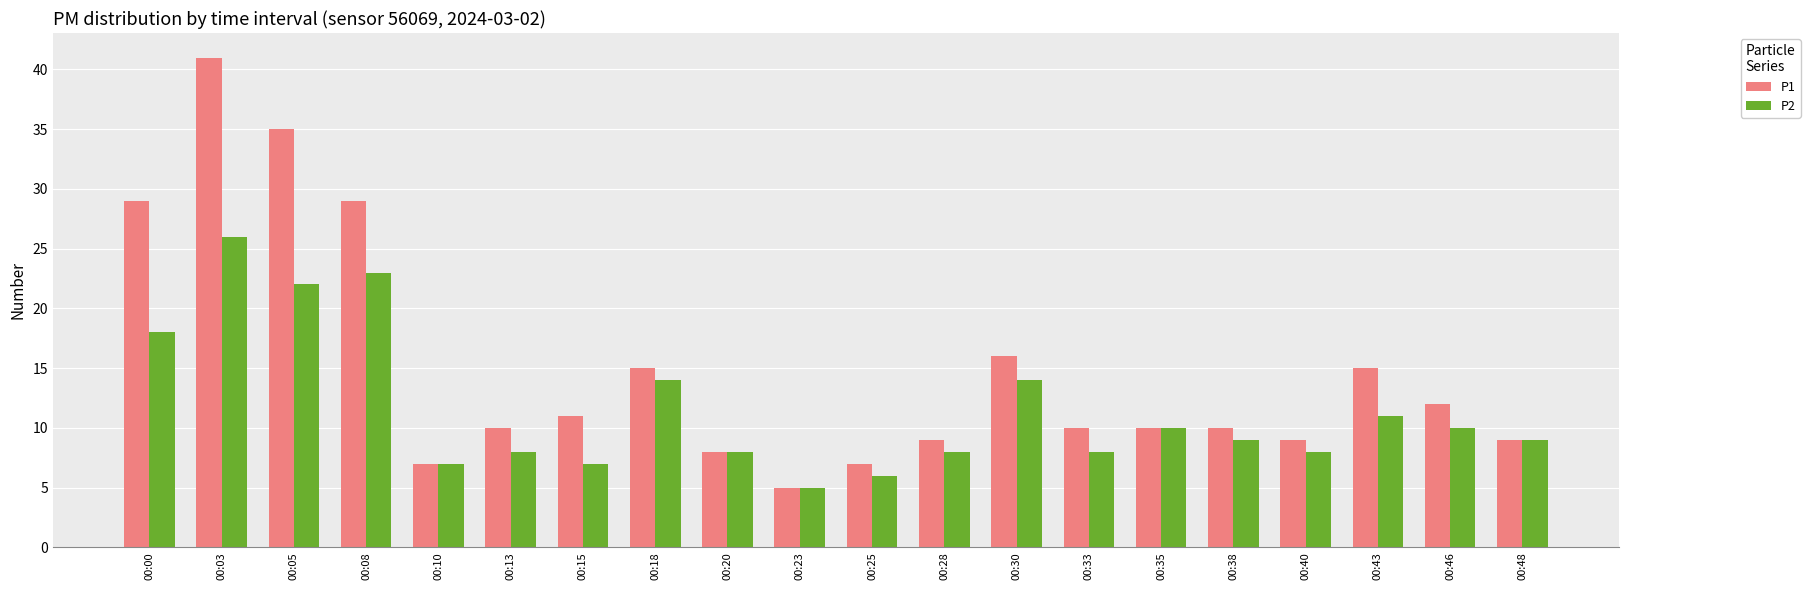

At how many categories does at least one series exceed 23?

4